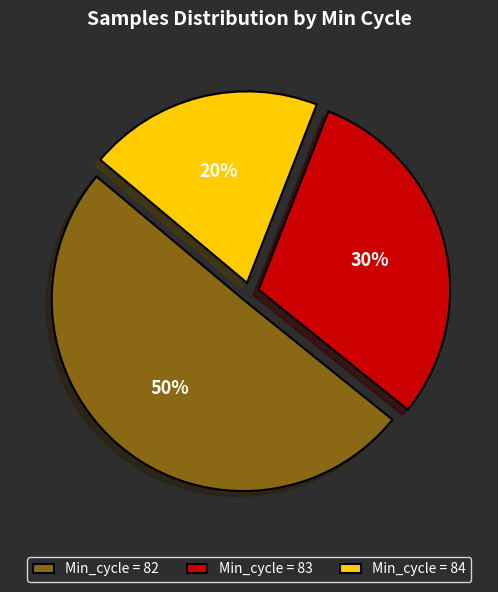

What percentage is the Min_cycle = 83 slice, to the nearest percent?

30%